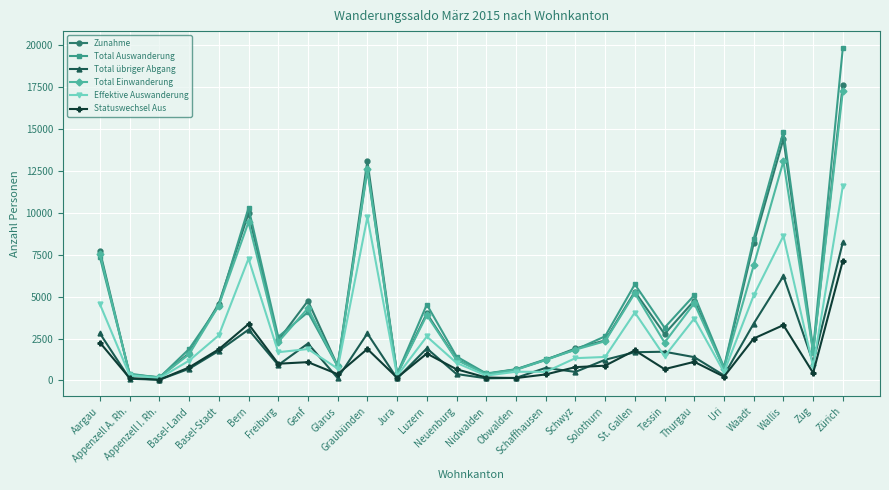

Which series has the largest range (max minus min)?

Total Auswanderung